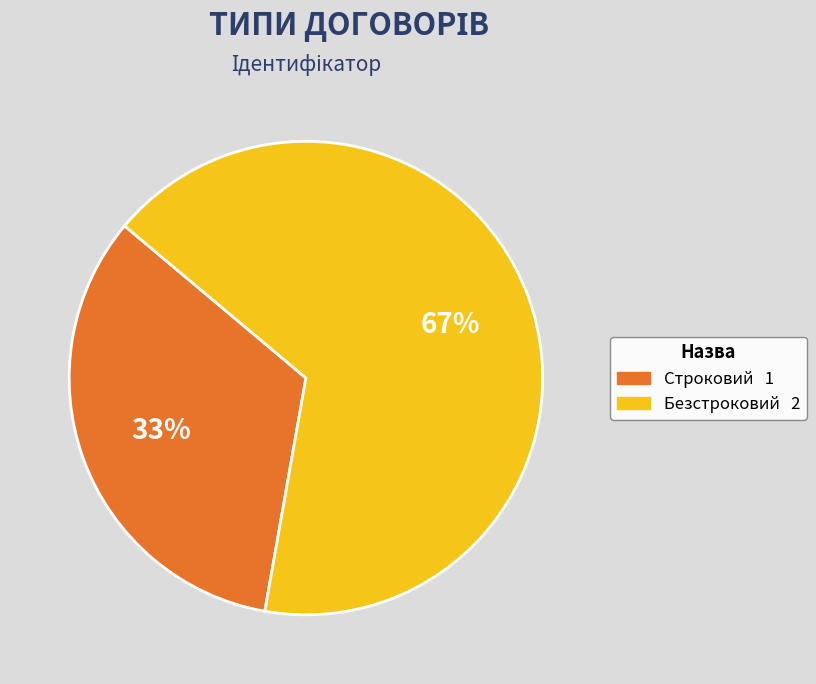

Count the number of slices in the pie.

2